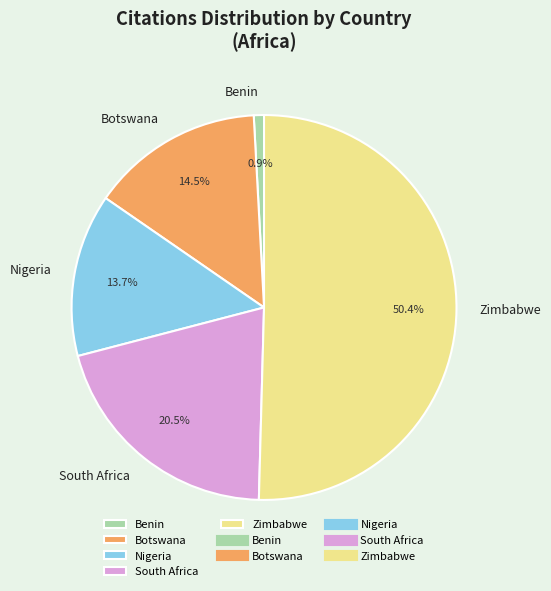

Rank the categories by value from highest to lowest.

Zimbabwe, South Africa, Botswana, Nigeria, Benin